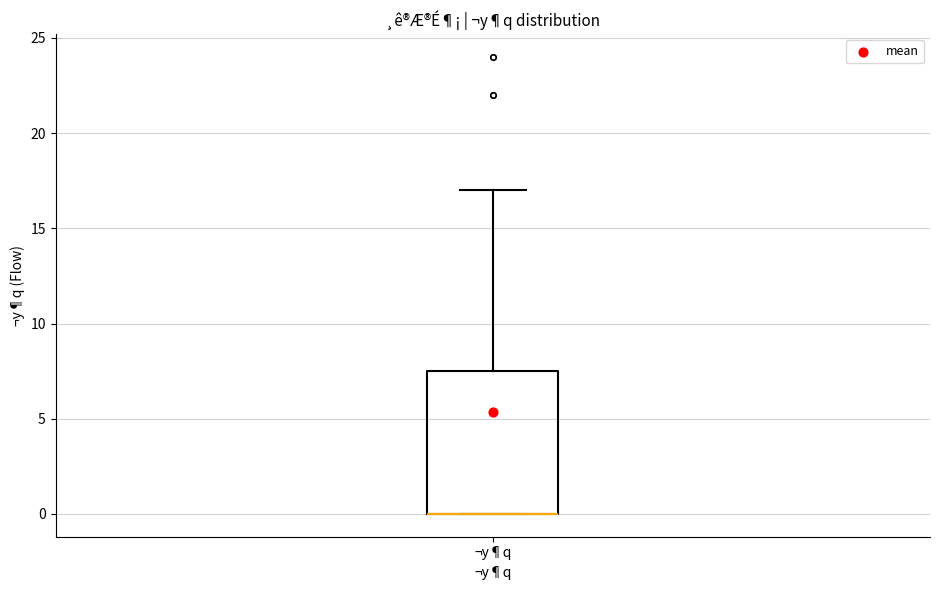

Read this box plot against the y-axis: the position of the median line, the range covered by the box, and the ends of both whiskers. The values are not printed on the chart, so give them approximately, as read against the axis.

median 0.0 (drawn on the box's lower edge), box 0.0 to 7.5, whiskers 0.0 to 17.0